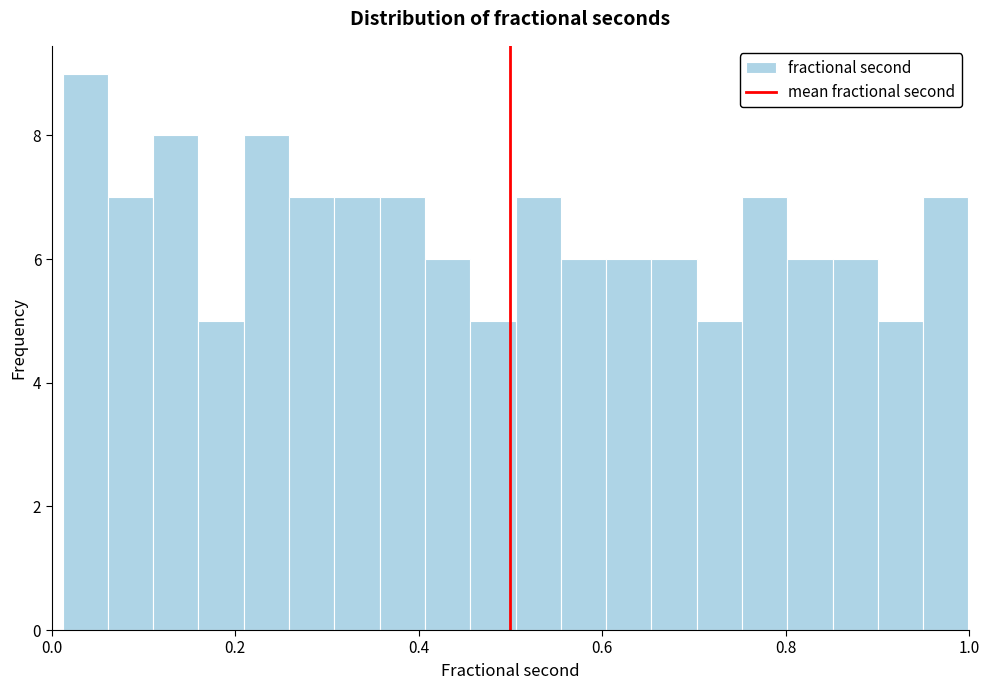

Around what value on the x-axis is the tallest bar? Give the approximate position of its centre, as read against the axis.

0.04